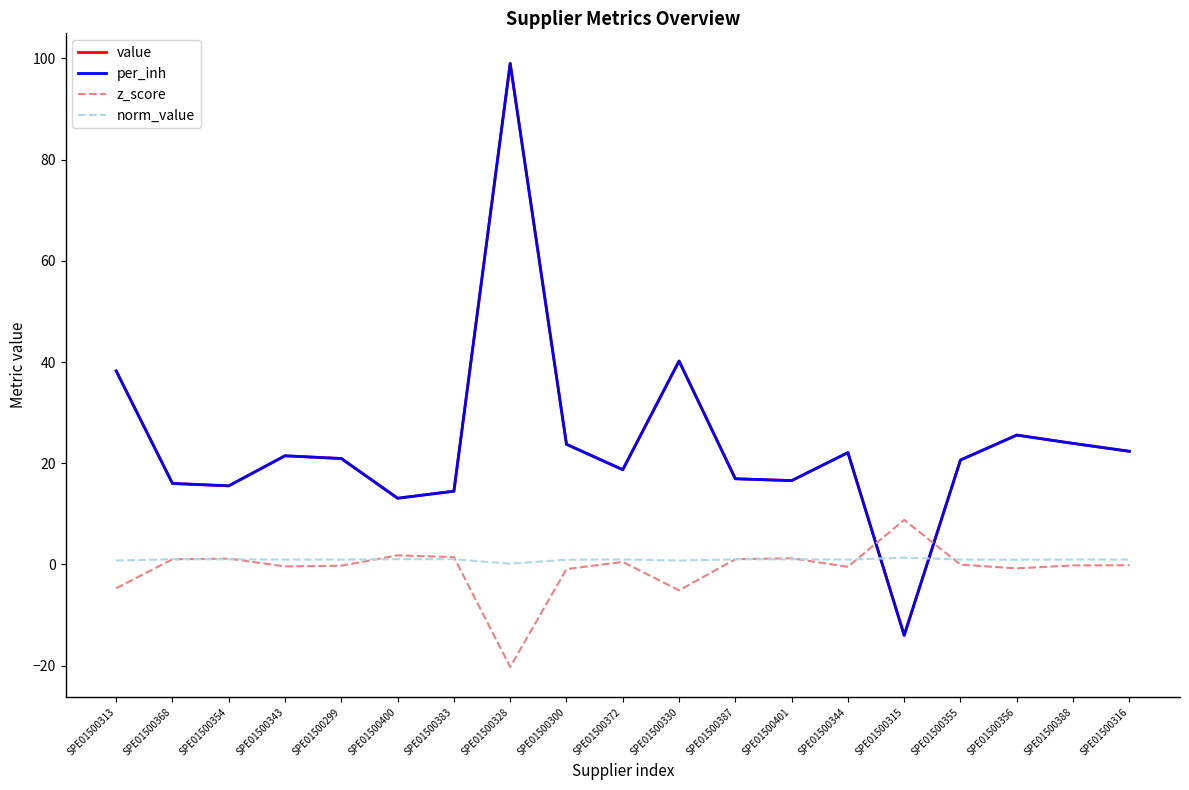

What is the value of the norm_value point at the 4th from the left?

0.9